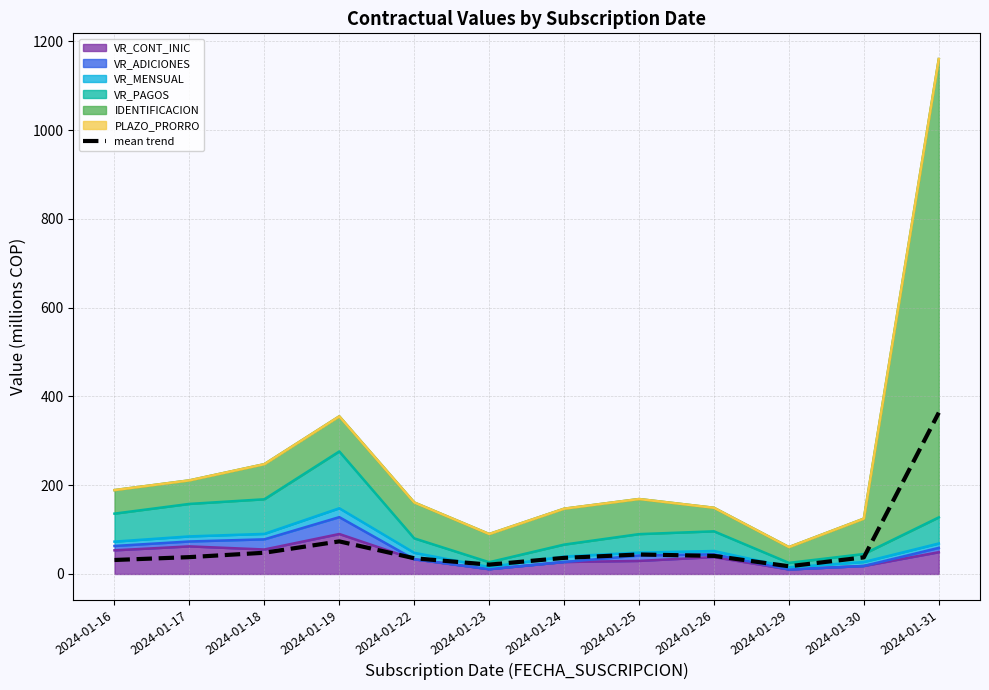

How many points are lower than both their immediate neighbors (excluding endpoints)?

2